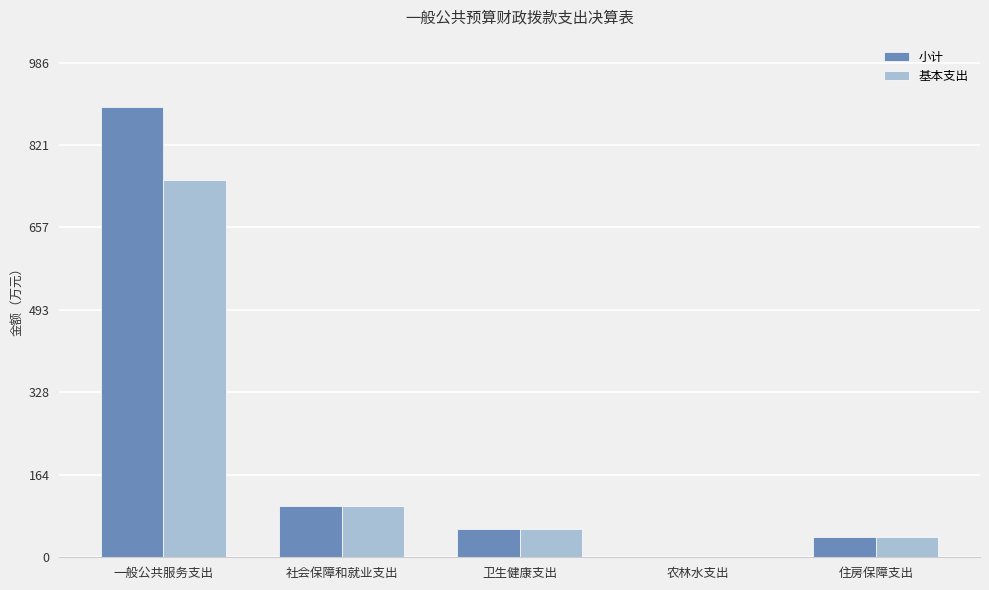

At which label does 基本支出 first exceed 56?

一般公共服务支出